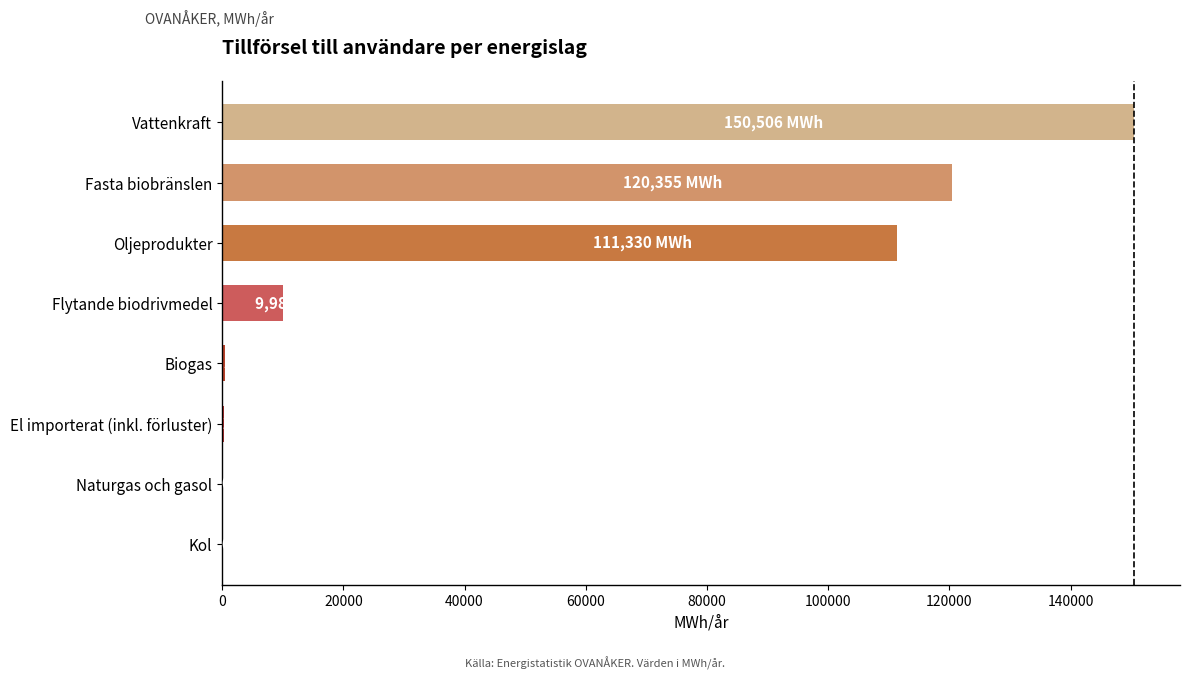

The value at Oljeprodukter is 45445.7. True or false?

False